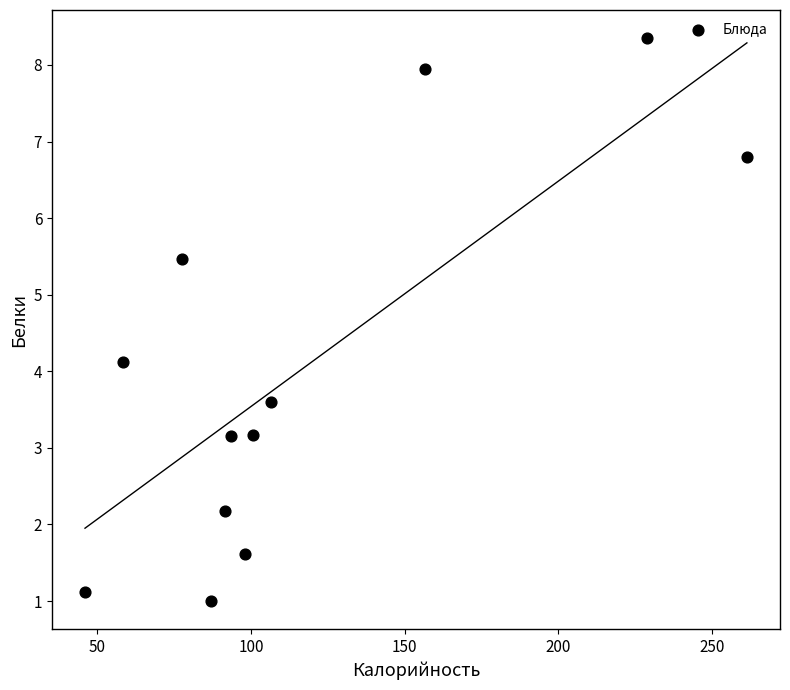

What Y value in the scatter plot is closest to 4?

4.1